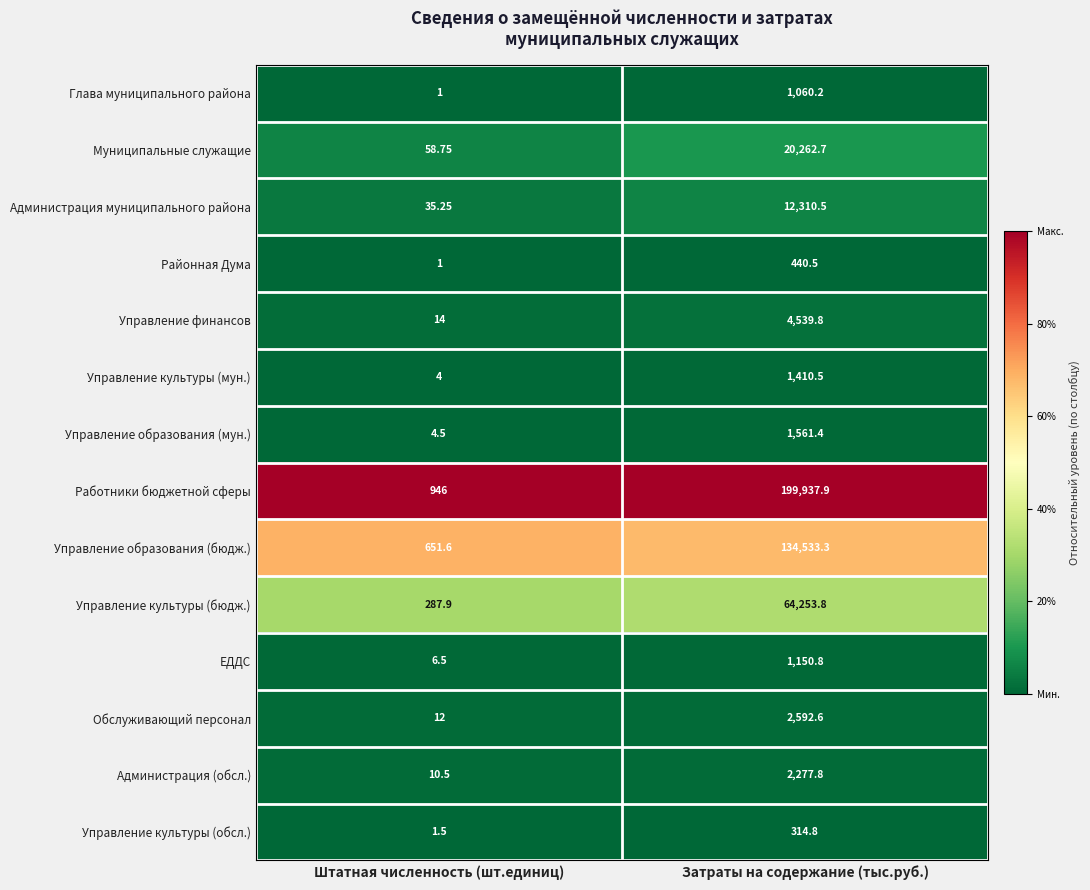

Which series changed the most between Штатная численность (шт.единиц) and Затраты на содержание (тыс.руб.)?

Работники бюджетной сферы